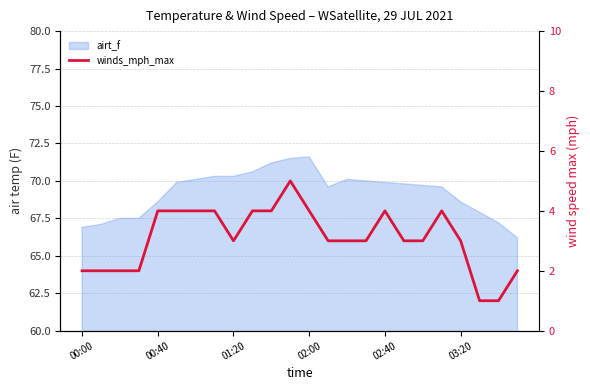

True or false: the data has more than 2 interior local peaks.

True